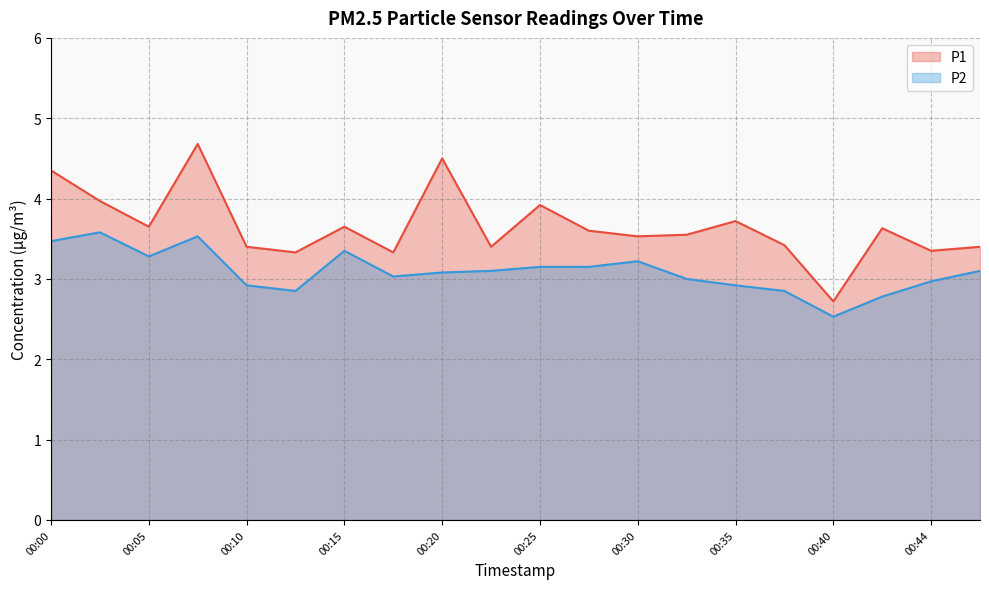

How many values in the P2 series exceed 3?

12